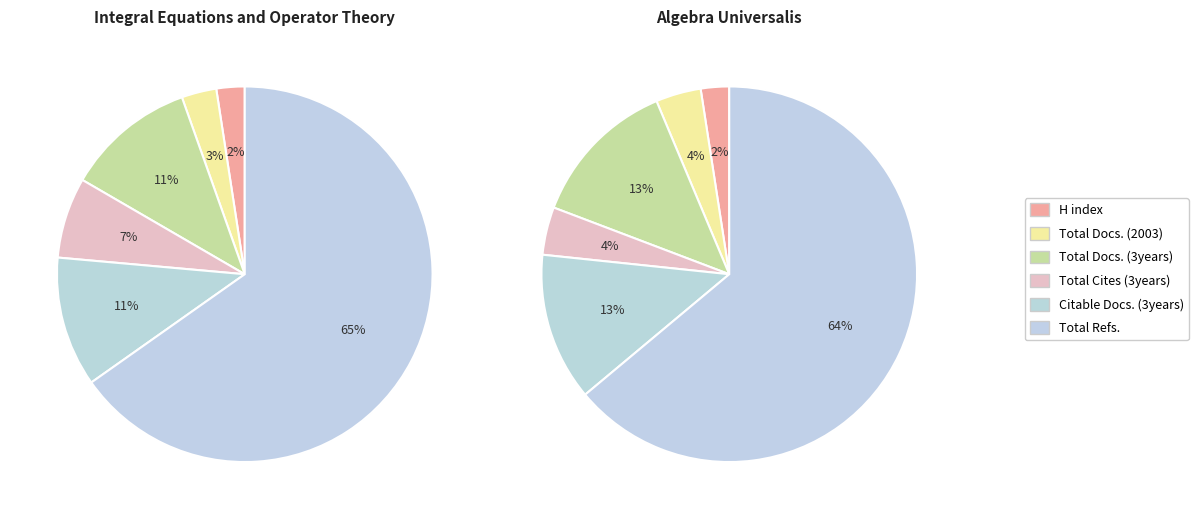

What is the total percentage of Algebra Universalis and Integral Equations and Operator Theory?

100.0%